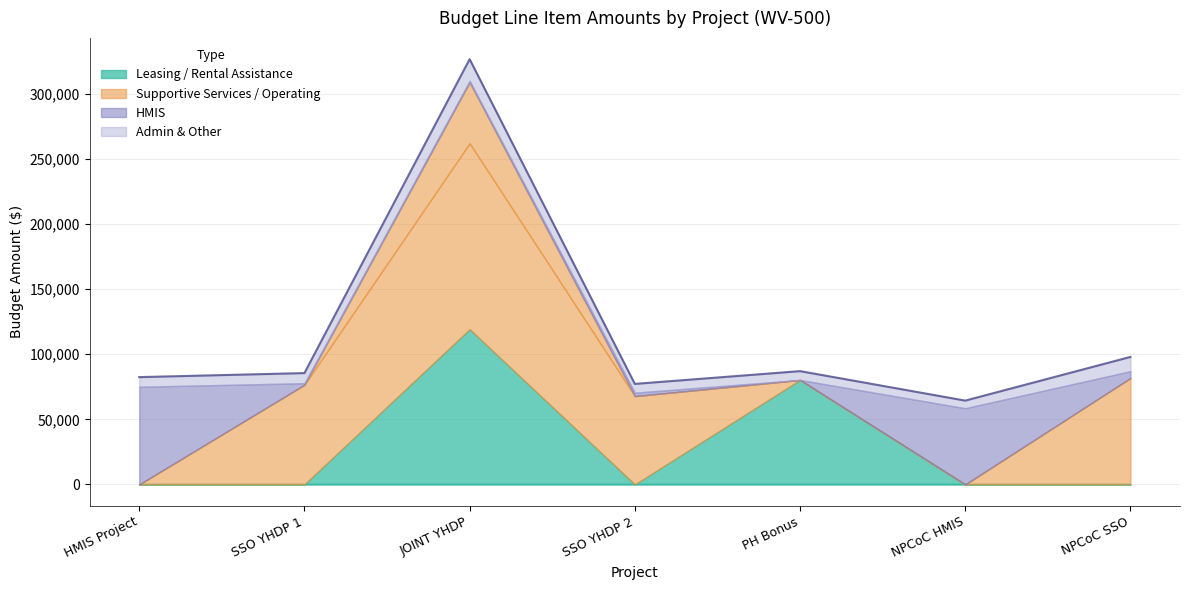

True or false: Rental Assistance has a value of -78180 at SSO YHDP 2.

False